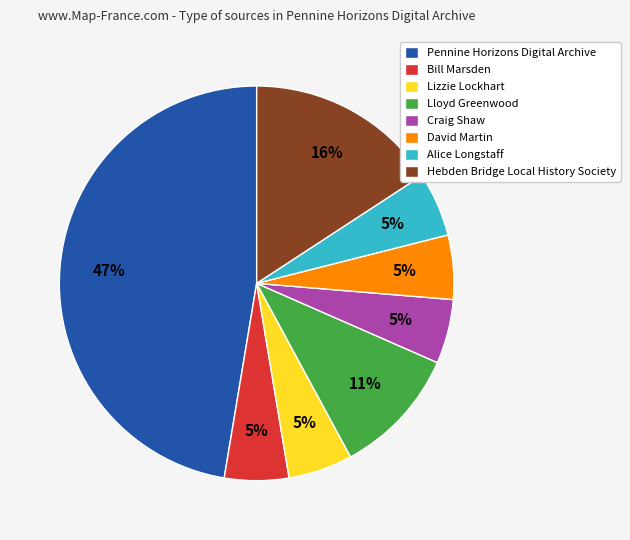

To the nearest percent, what is the combined percentage of Alice Longstaff and Lloyd Greenwood?

16%